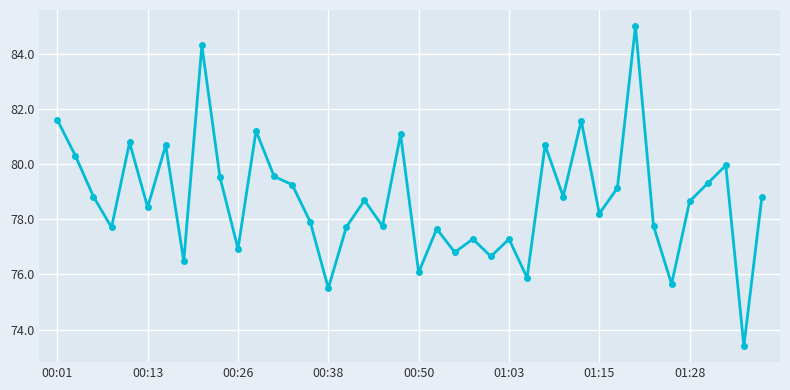

What is the value of the 4th point from the left?

77.7